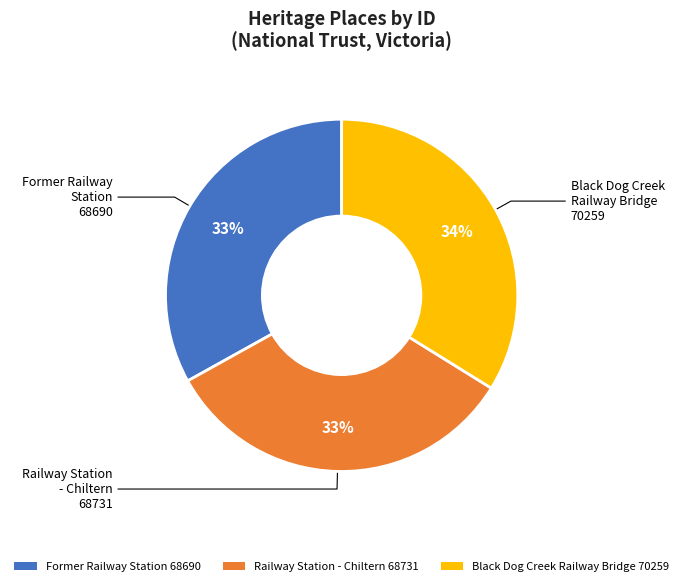

To the nearest percent, what is the difference between the Black Dog Creek Railway Bridge and Former Railway Station slice percentages?

1%